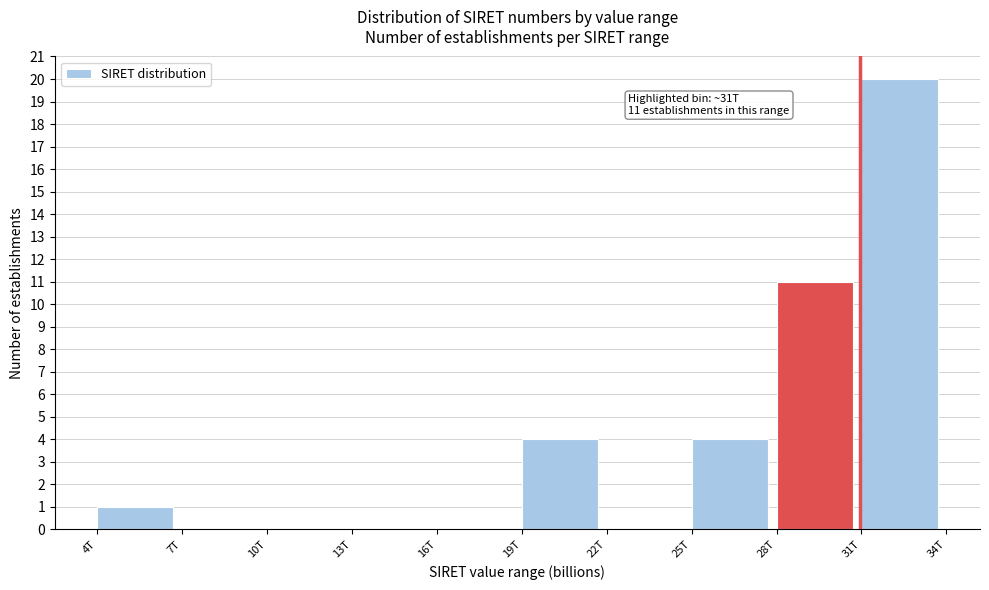

Reading left to right, extract all data points from this chart.

4T=1	7T=0	10T=0	13T=0	16T=0	19T=4	22T=0	25T=4	28T=11	31T=20